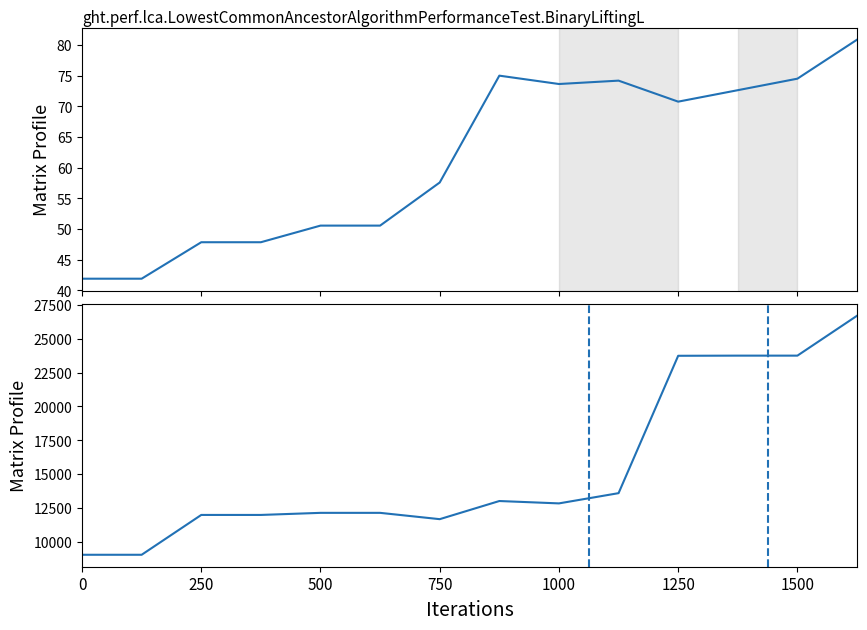

Between 1500 and 9, which series saw the biggest shift?

sharesOwnedFollowingTransaction